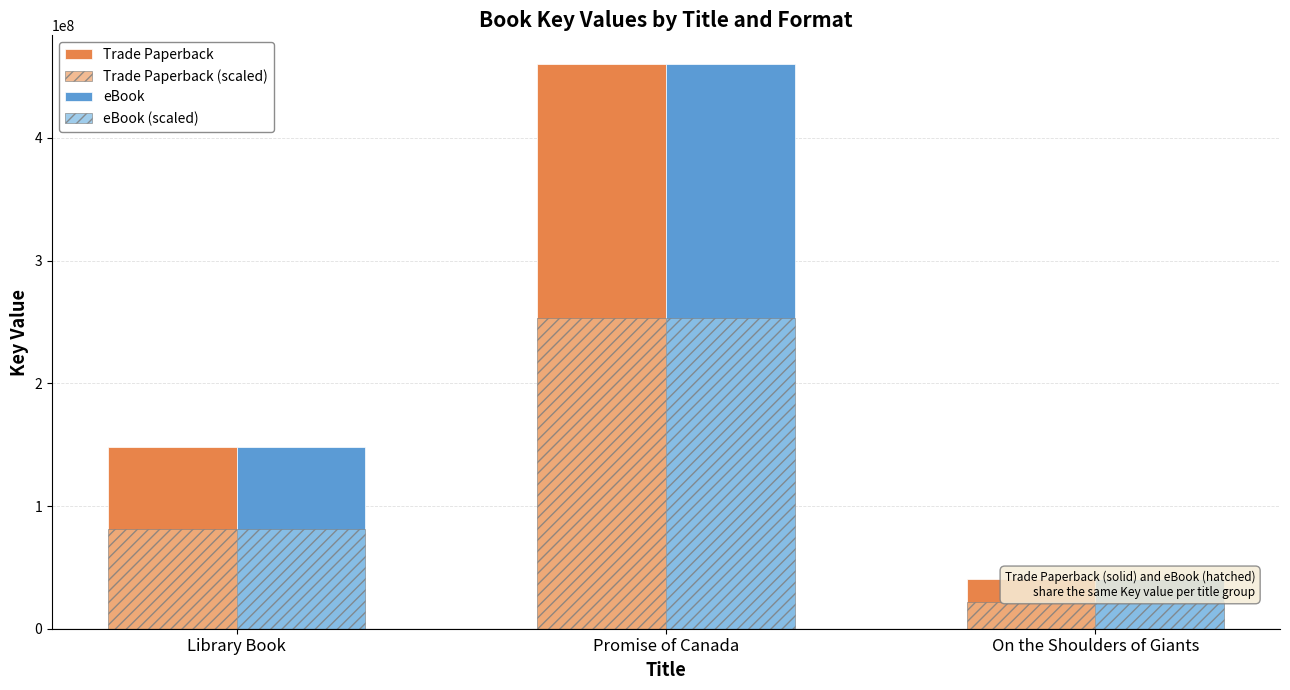

At how many categories does at least one series exceed 96104325?

2